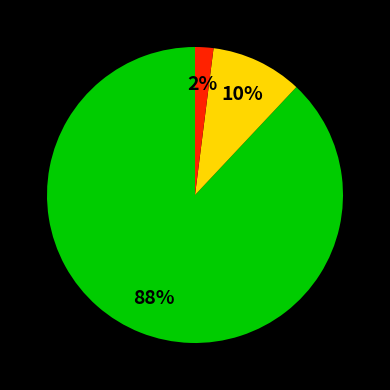

Is there any slice that represents more than half of the pie?

Yes